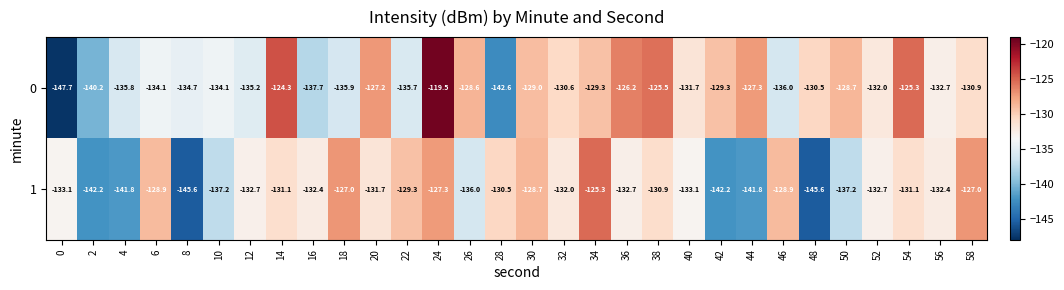

What is the smallest value displayed?

-147.7